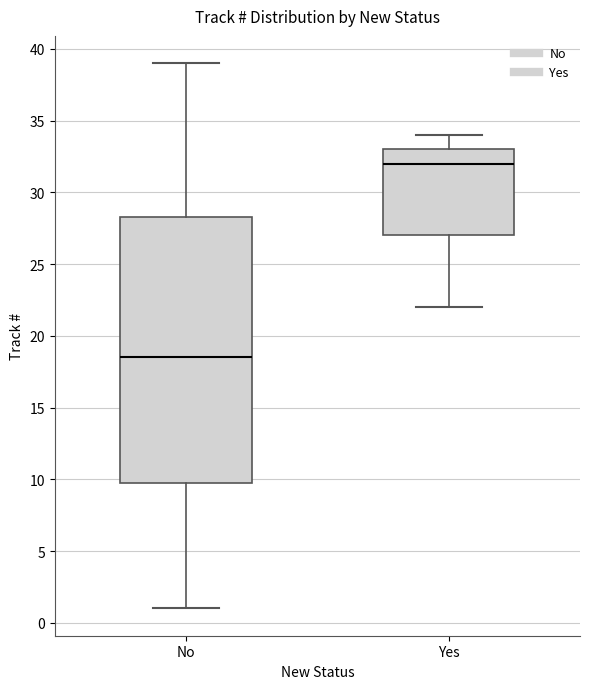

Comparing the boxes themselves (not the whiskers), which one is the tallest?

No